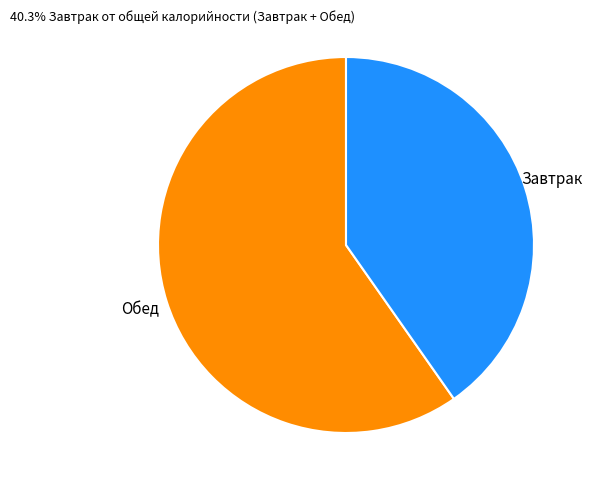

Is there a majority slice in this chart?

Yes